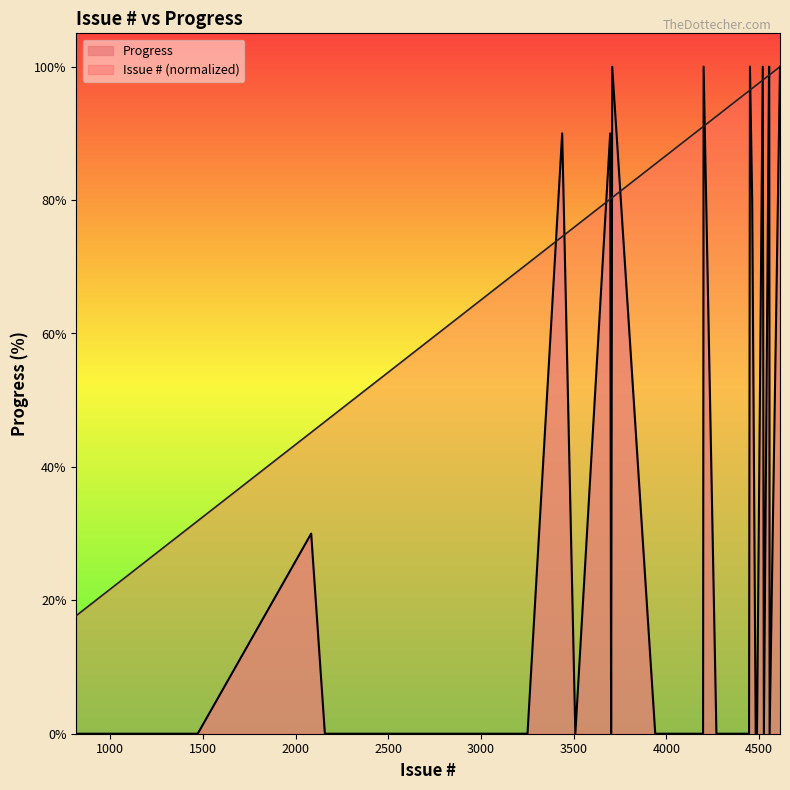

Is the value of Issue # at 3509 greater than the value of Progress at 4451?

No